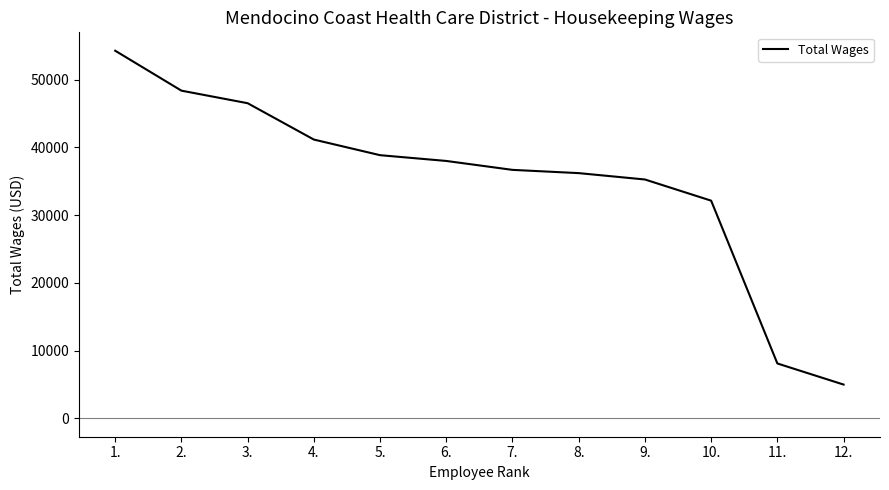

List the labels in order of value, largest first.

1., 2., 3., 4., 5., 6., 7., 8., 9., 10., 11., 12.